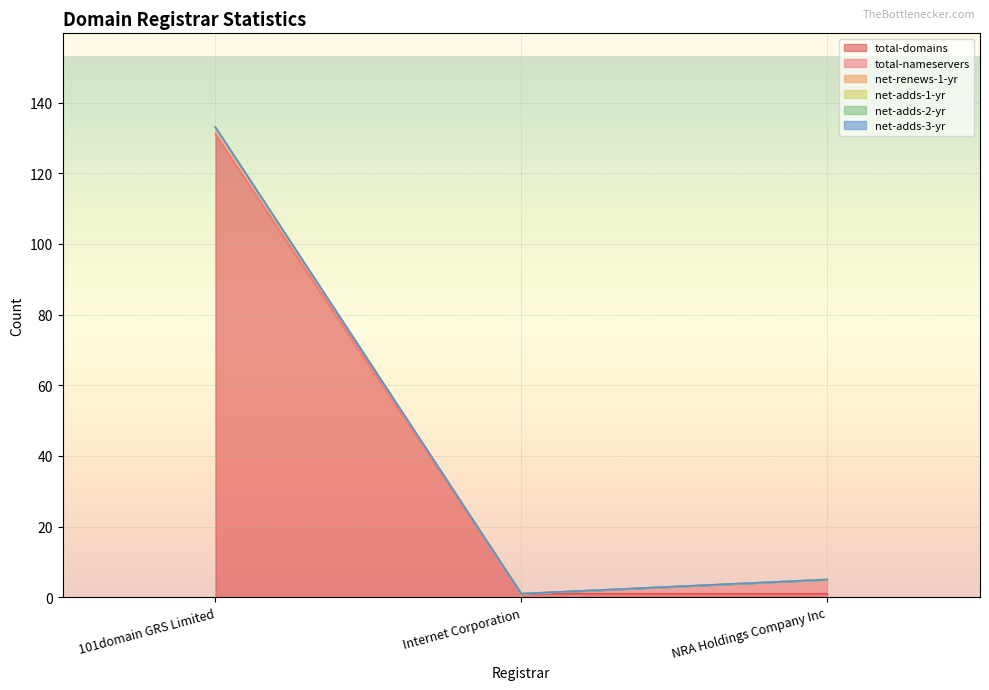

Count the total-domains values in the range 1 to 131.

3